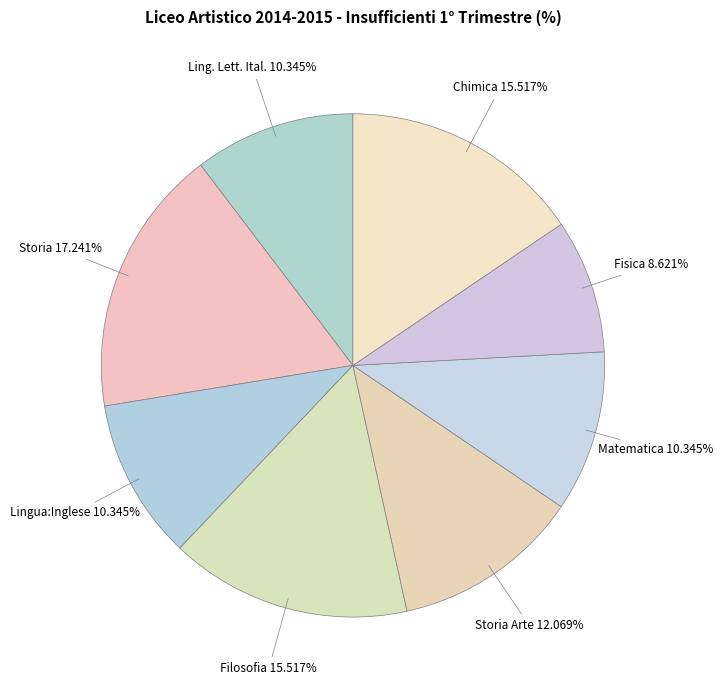

Count the number of slices in the pie.

8